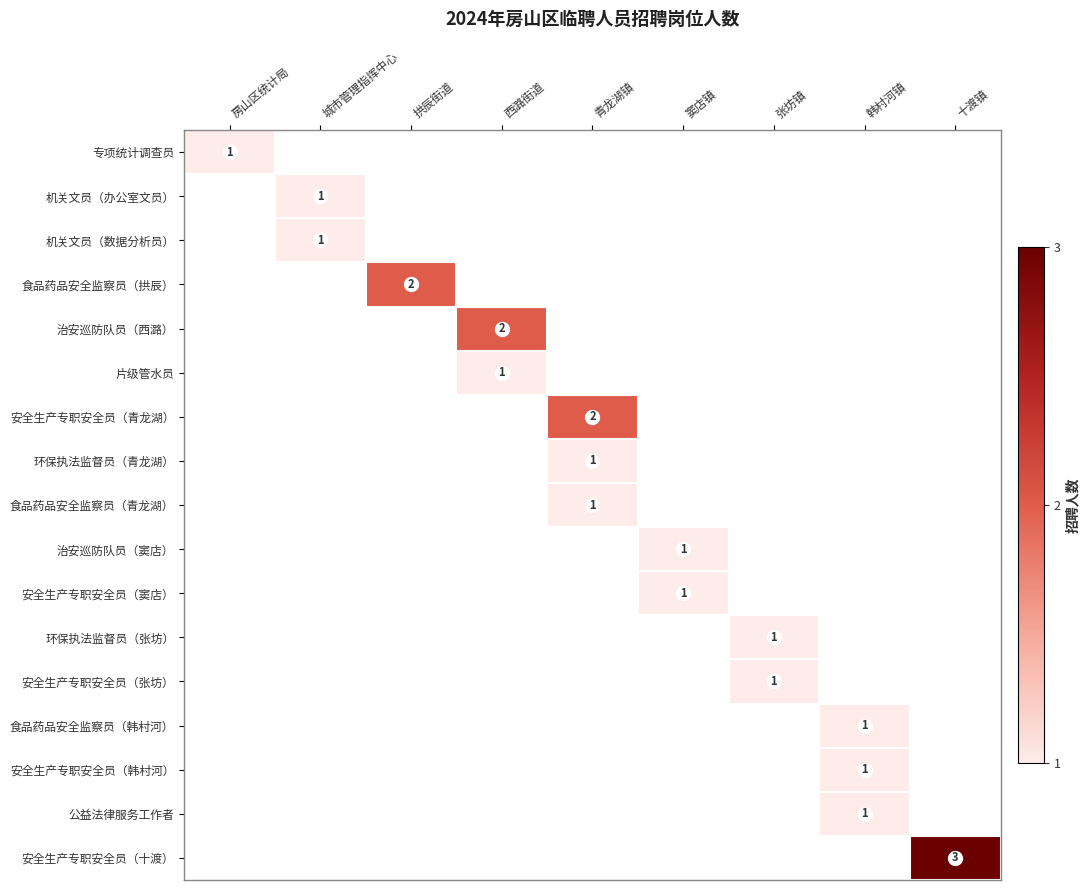

The 环保执法监督员（张坊） series shows 0 at 张坊镇. True or false?

False